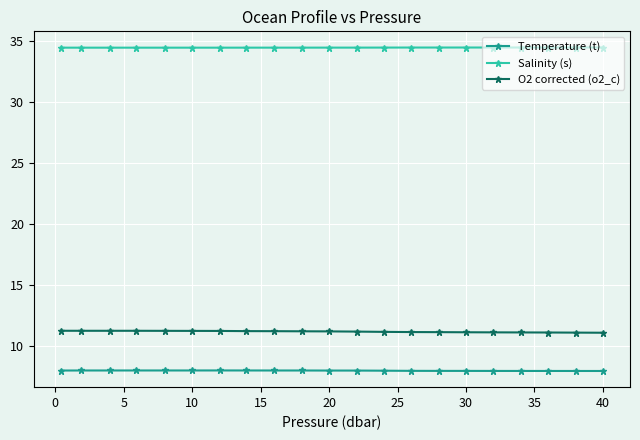

List the series in order of their peak value, lowest first.

Temperature (t), O2 corrected (o2_c), Salinity (s)